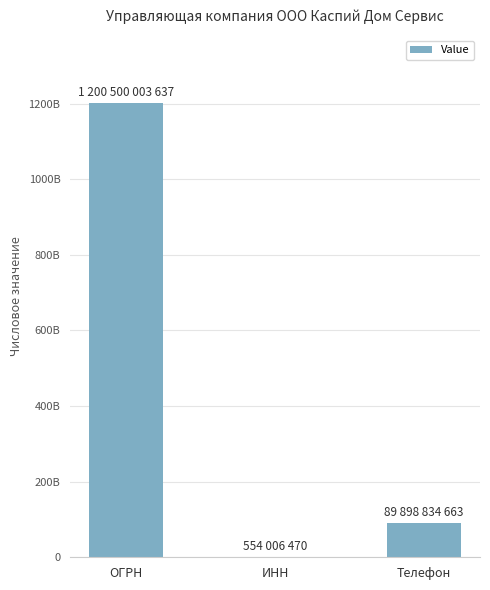

What is the change in value from ОГРН to ИНН?

-1199945997167